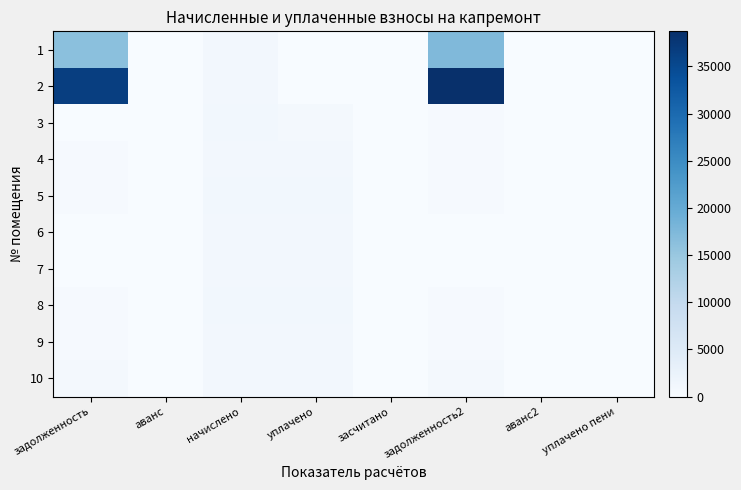

Which category has the highest value across all series?

задолженность2